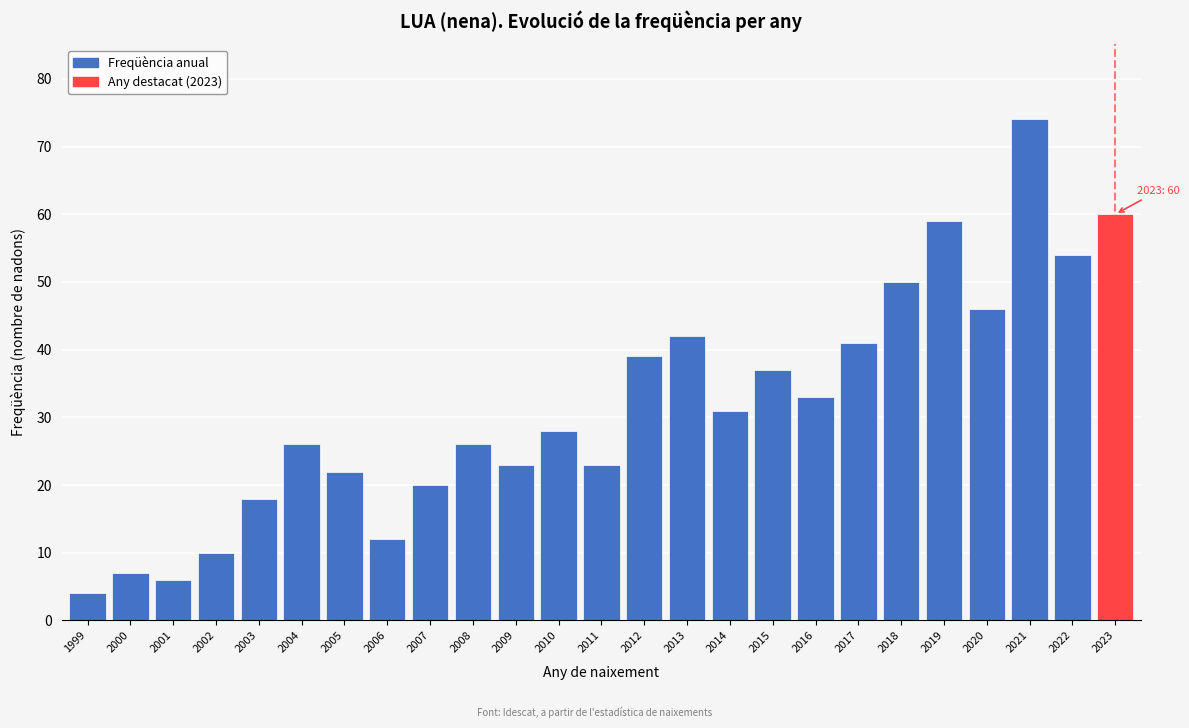

Reading right to left, extract all data points from this chart.

60	54	74	46	59	50	41	33	37	31	42	39	23	28	23	26	20	12	22	26	18	10	6	7	4